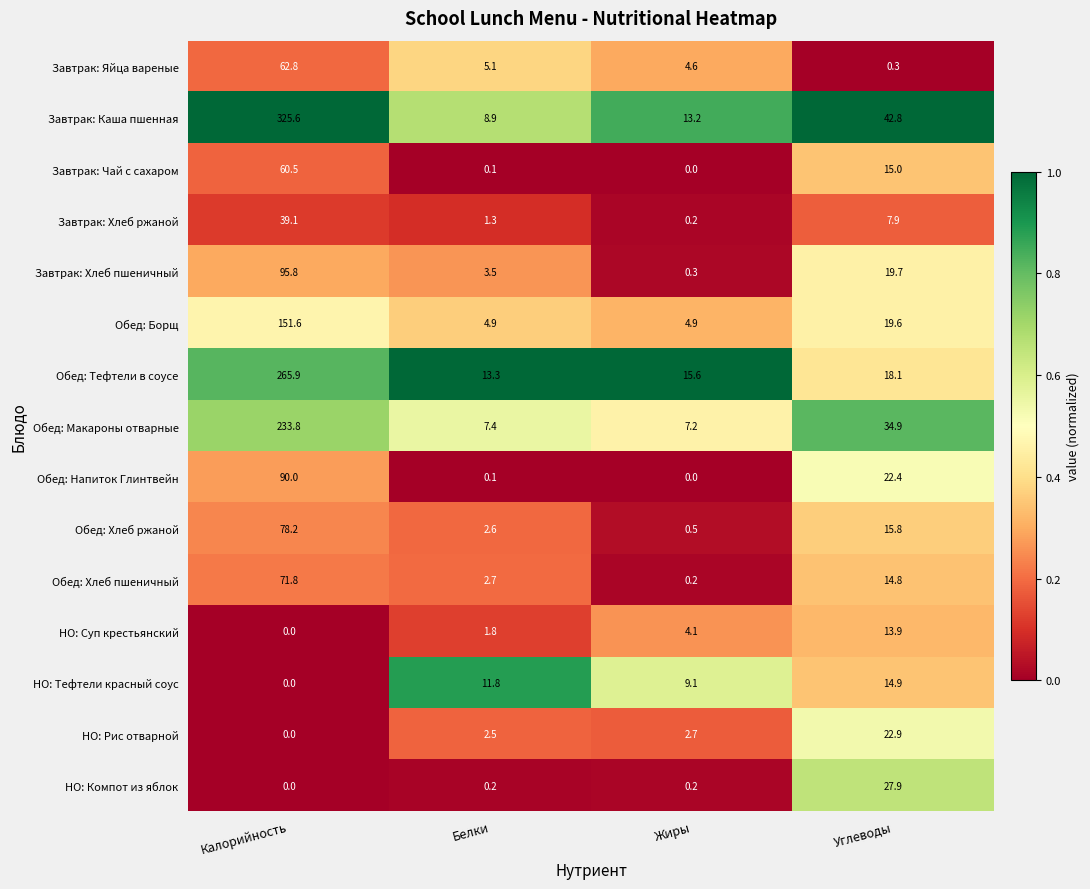

Which series has the largest range (max minus min)?

Завтрак: Каша пшенная